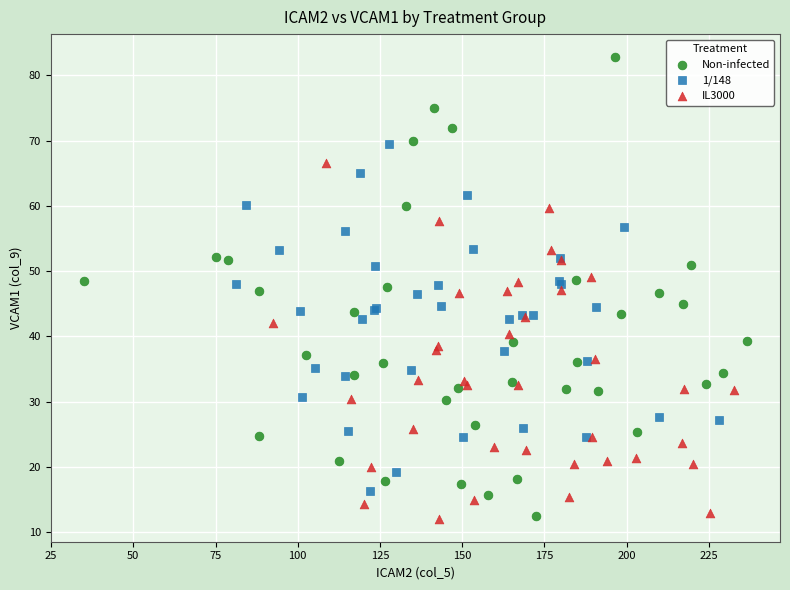

What are all the series names shown in the legend?

Non-infected, 1/148, IL3000